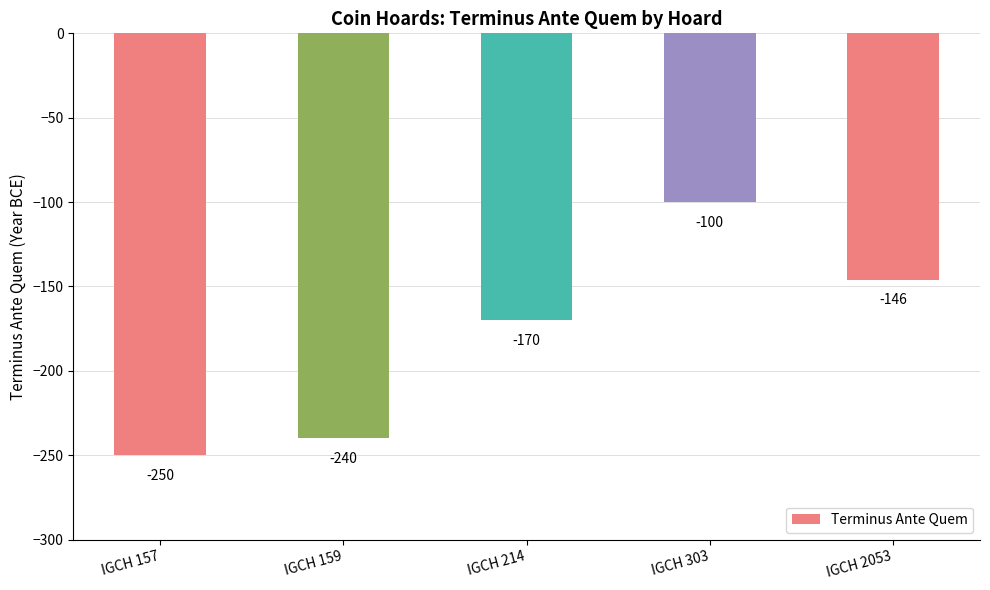

Which category has the highest value across all series?

IGCH 303